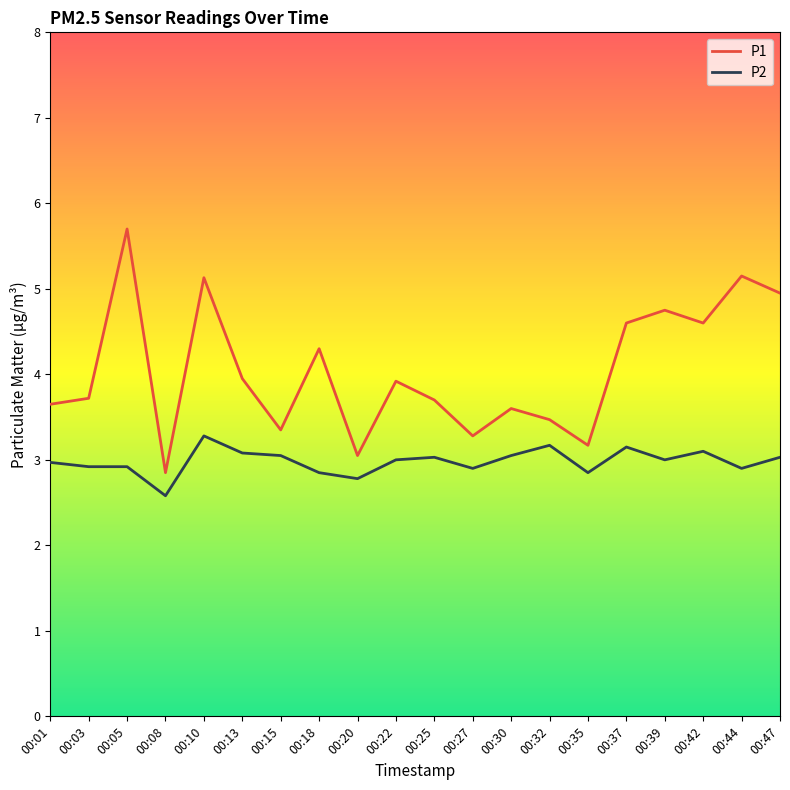

True or false: P1 has a value of 6.0 at 00:25.

False